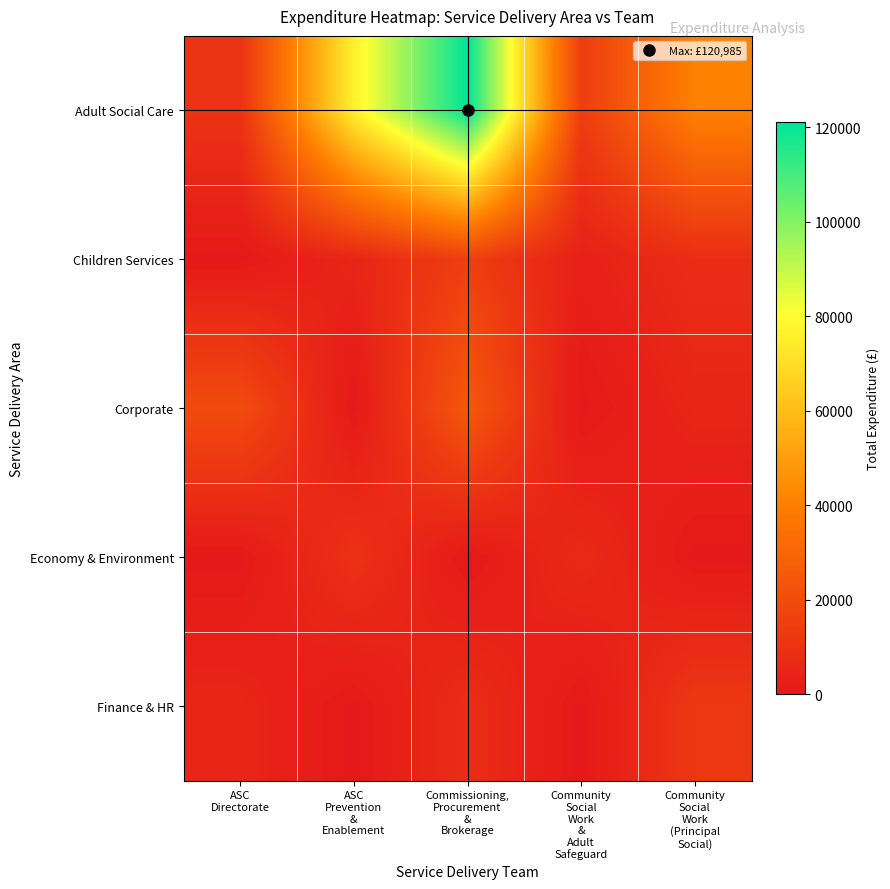

At how many categories does at least one series exceed 63184?

2